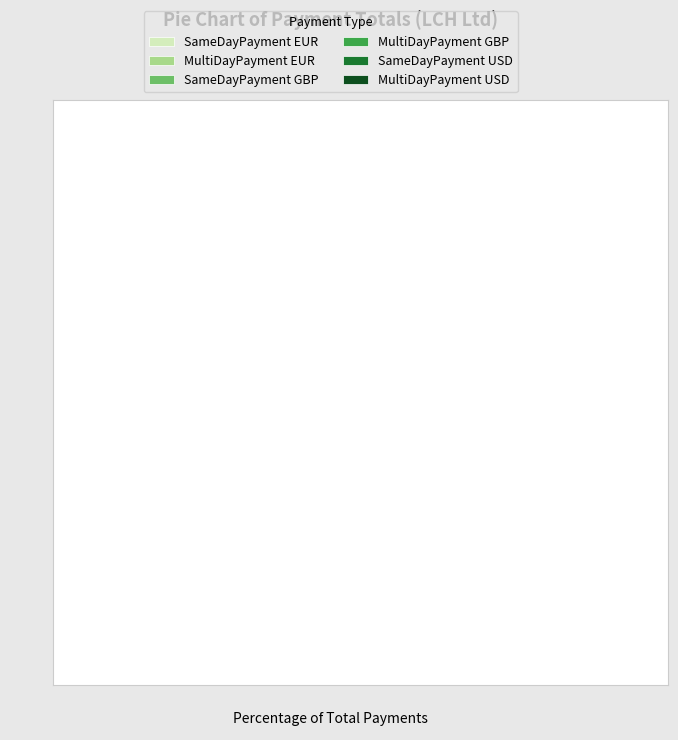

The SameDayPayment EUR slice represents 18% of the pie. True or false?

True